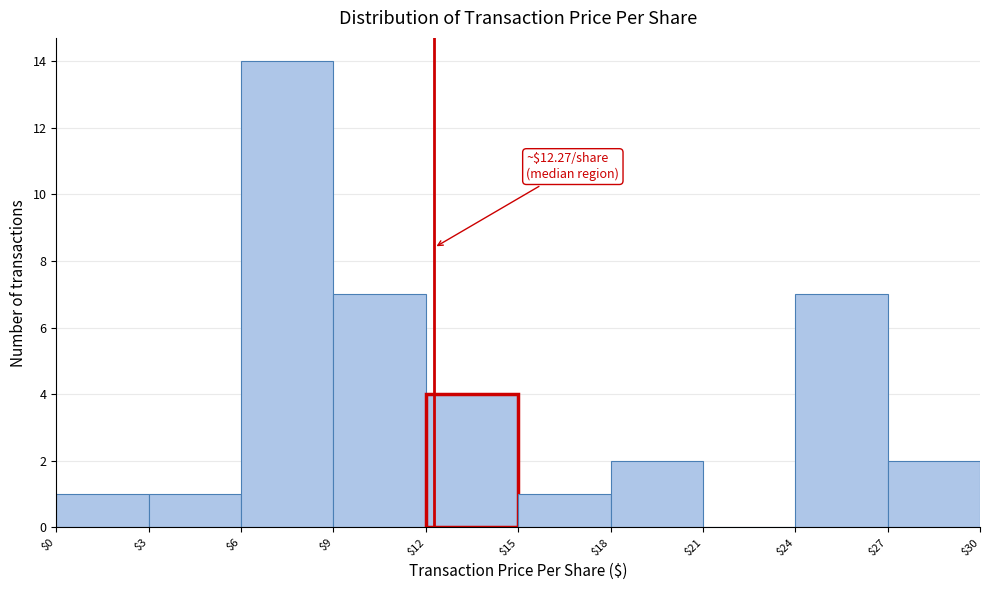

Which range on the x-axis has the tallest bar?

$6 to $9